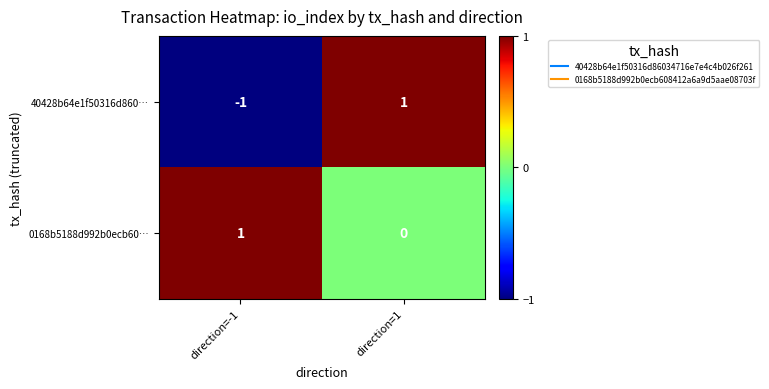

At which label does 40428b64e1f50316d860… reach its peak?

direction=1